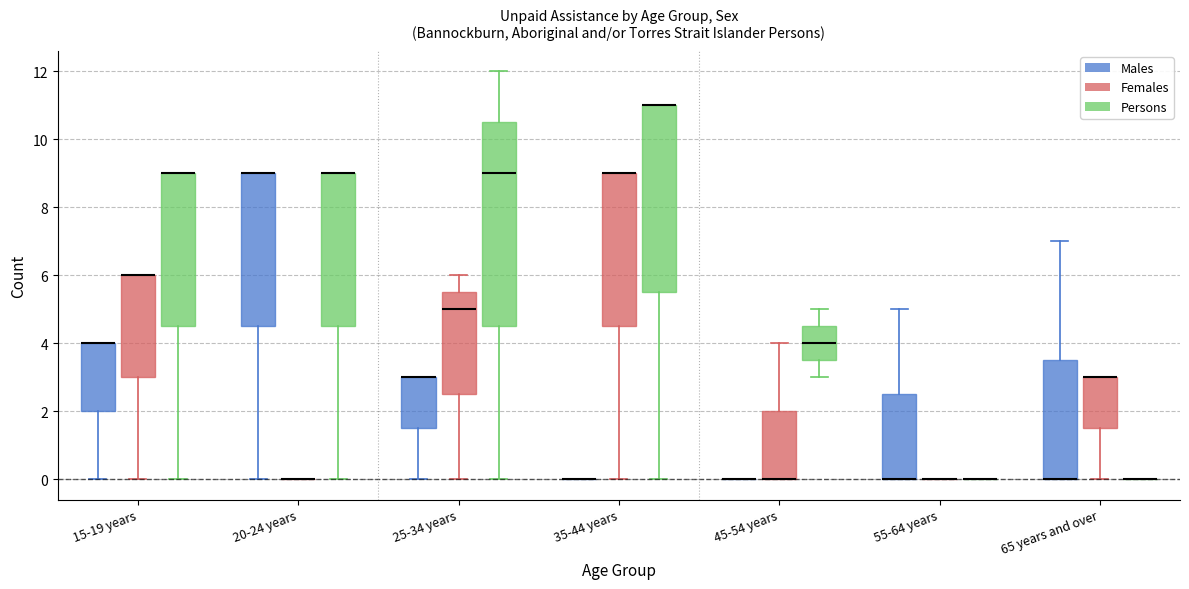

Reading left to right, read every box against the y-axis: the position of its median line, the range the box covers, and the ends of its whiskers. The values are not printed on the chart, so give them approximately, as read against the axis.

15-19 years (Males): median 4.0 (drawn on the box's upper edge), box 2.0 to 4.0, whiskers 0.0 to 4.0
15-19 years (Females): median 6.0 (drawn on the box's upper edge), box 3.0 to 6.0, whiskers 0.0 to 6.0
15-19 years (Persons): median 9.0 (drawn on the box's upper edge), box 4.6 to 9.0, whiskers 0.0 to 9.0
20-24 years (Males): median 9.0 (drawn on the box's upper edge), box 4.6 to 9.0, whiskers 0.0 to 9.0
20-24 years (Females): box collapsed to a line at 0.0, whiskers 0.0 to 0.0
20-24 years (Persons): median 9.0 (drawn on the box's upper edge), box 4.6 to 9.0, whiskers 0.0 to 9.0
25-34 years (Males): median 3.0 (drawn on the box's upper edge), box 1.6 to 3.0, whiskers 0.0 to 3.0
25-34 years (Females): median 5.0, box 2.6 to 5.6, whiskers 0.0 to 6.0
25-34 years (Persons): median 9.0, box 4.6 to 10.6, whiskers 0.0 to 12.0
35-44 years (Males): box collapsed to a line at 0.0, whiskers 0.0 to 0.0
35-44 years (Females): median 9.0 (drawn on the box's upper edge), box 4.6 to 9.0, whiskers 0.0 to 9.0
35-44 years (Persons): median 11.0 (drawn on the box's upper edge), box 5.6 to 11.0, whiskers 0.0 to 11.0
45-54 years (Males): box collapsed to a line at 0.0, whiskers 0.0 to 0.0
45-54 years (Females): median 0.0 (drawn on the box's lower edge), box 0.0 to 2.0, whiskers 0.0 to 4.0
45-54 years (Persons): median 4.0, box 3.6 to 4.6, whiskers 3.0 to 5.0
55-64 years (Males): median 0.0 (drawn on the box's lower edge), box 0.0 to 2.6, whiskers 0.0 to 5.0
55-64 years (Females): box collapsed to a line at 0.0, whiskers 0.0 to 0.0
55-64 years (Persons): box collapsed to a line at 0.0, whiskers 0.0 to 0.0
65 years and over (Males): median 0.0 (drawn on the box's lower edge), box 0.0 to 3.6, whiskers 0.0 to 7.0
65 years and over (Females): median 3.0 (drawn on the box's upper edge), box 1.6 to 3.0, whiskers 0.0 to 3.0
65 years and over (Persons): box collapsed to a line at 0.0, whiskers 0.0 to 0.0